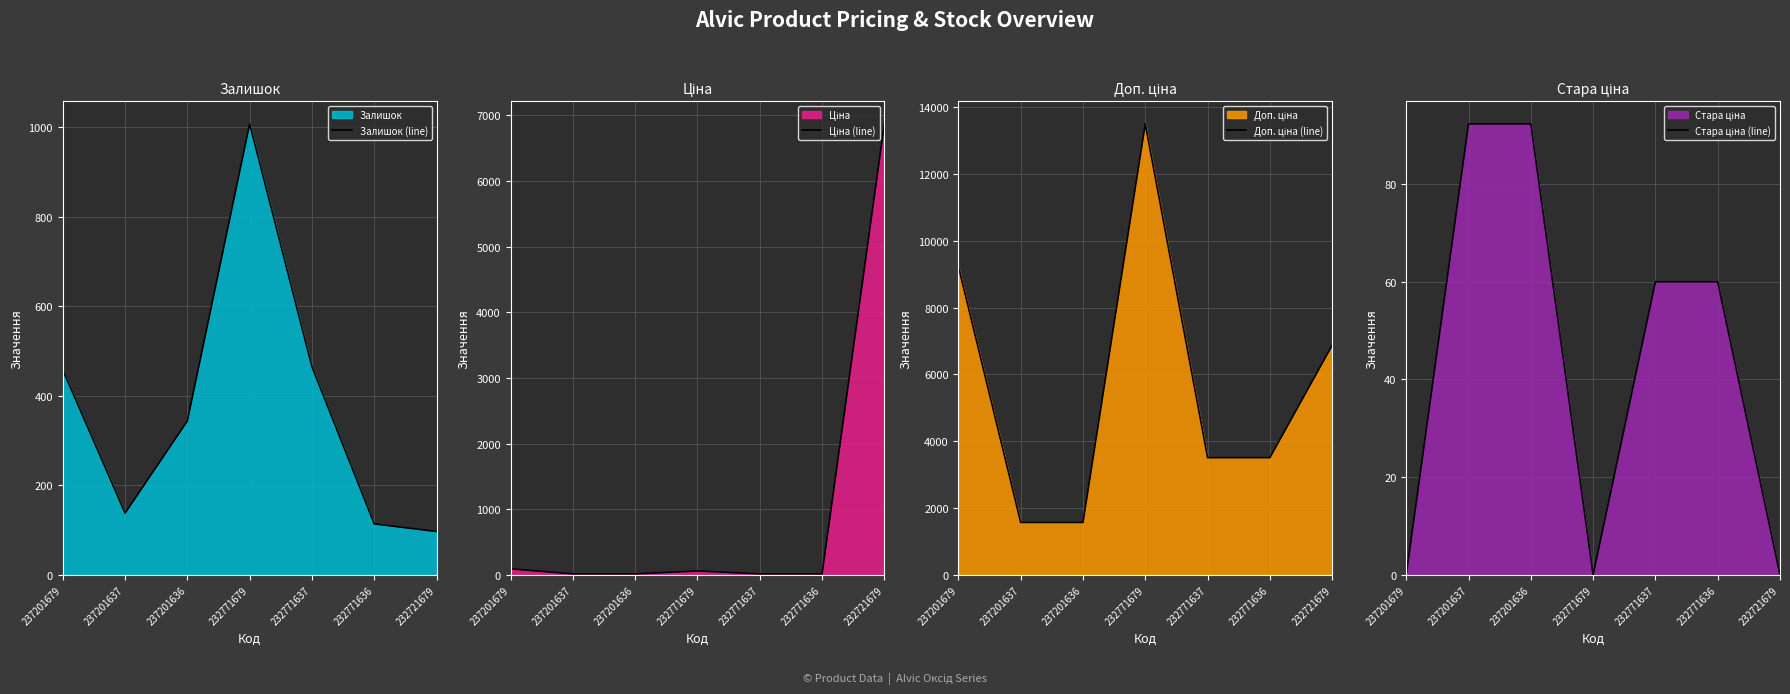

At how many categories does at least one series exceed 12614?

1